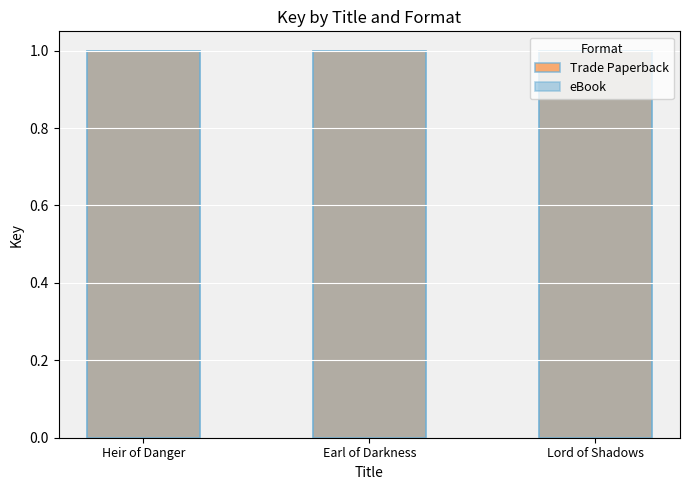

True or false: eBook has a value of 1.0 at Heir of Danger.

True